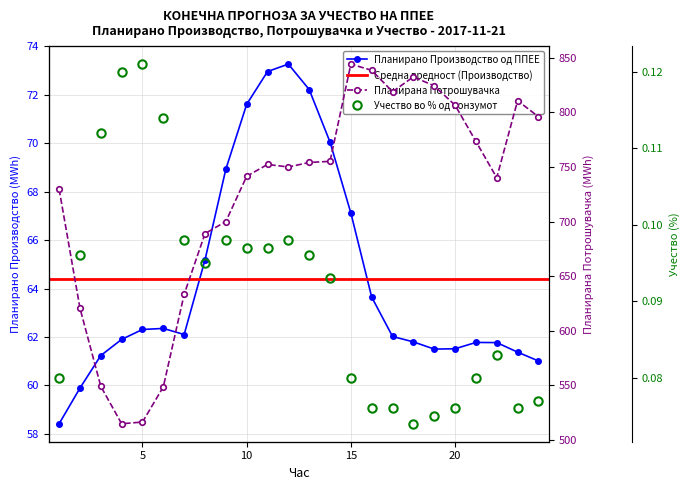

True or false: Планирана Потрошувачка has more than 1 interior local peaks.

True